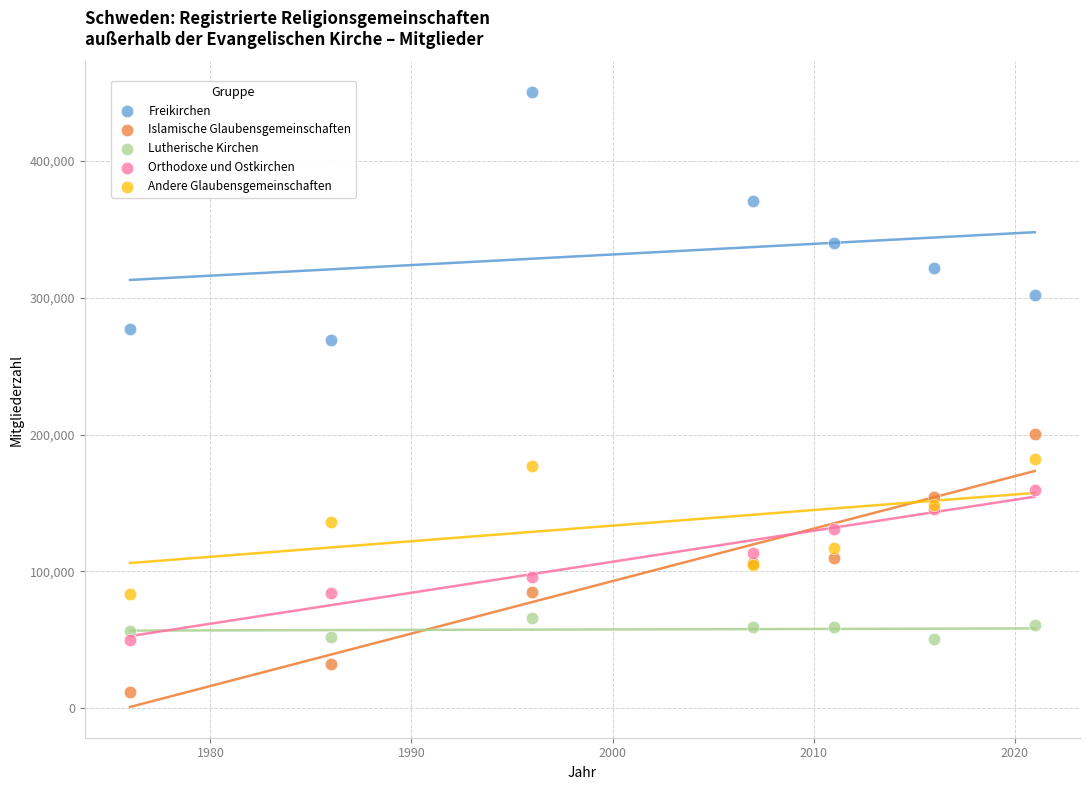

In the Freikirchen series, what Y value is closest to 359823?

370835